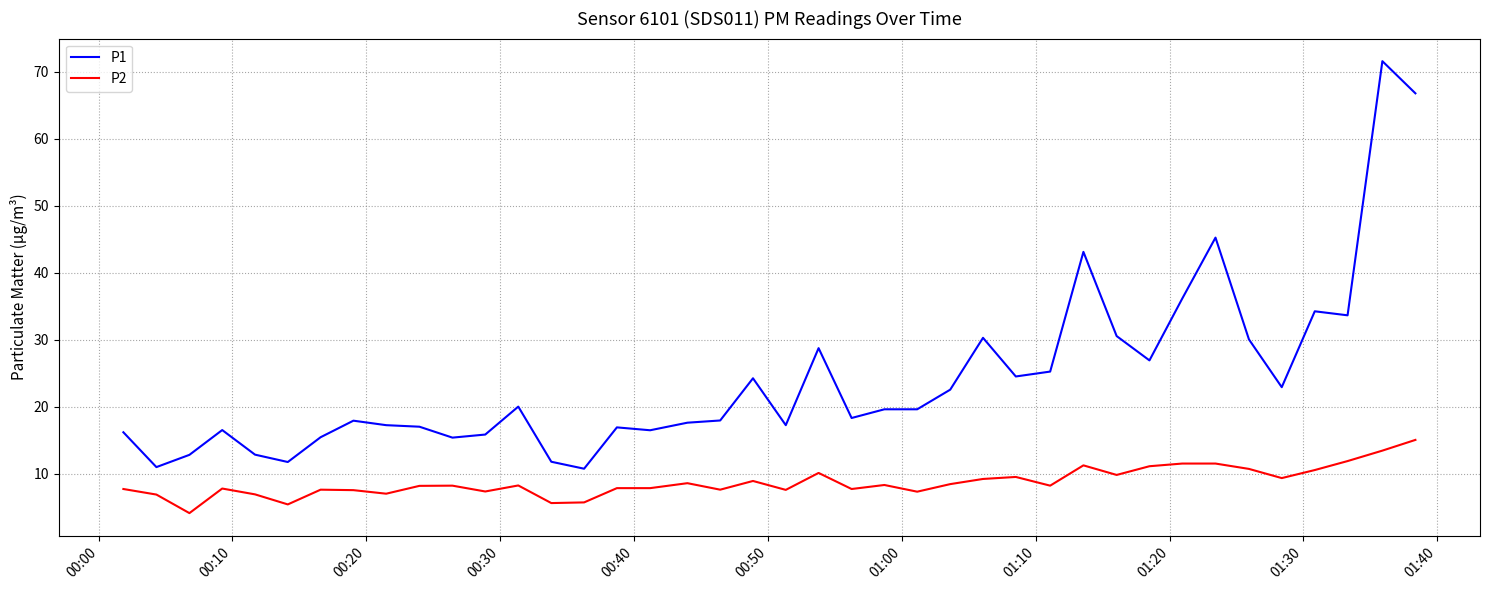

Which series has the widest spread of values?

P1